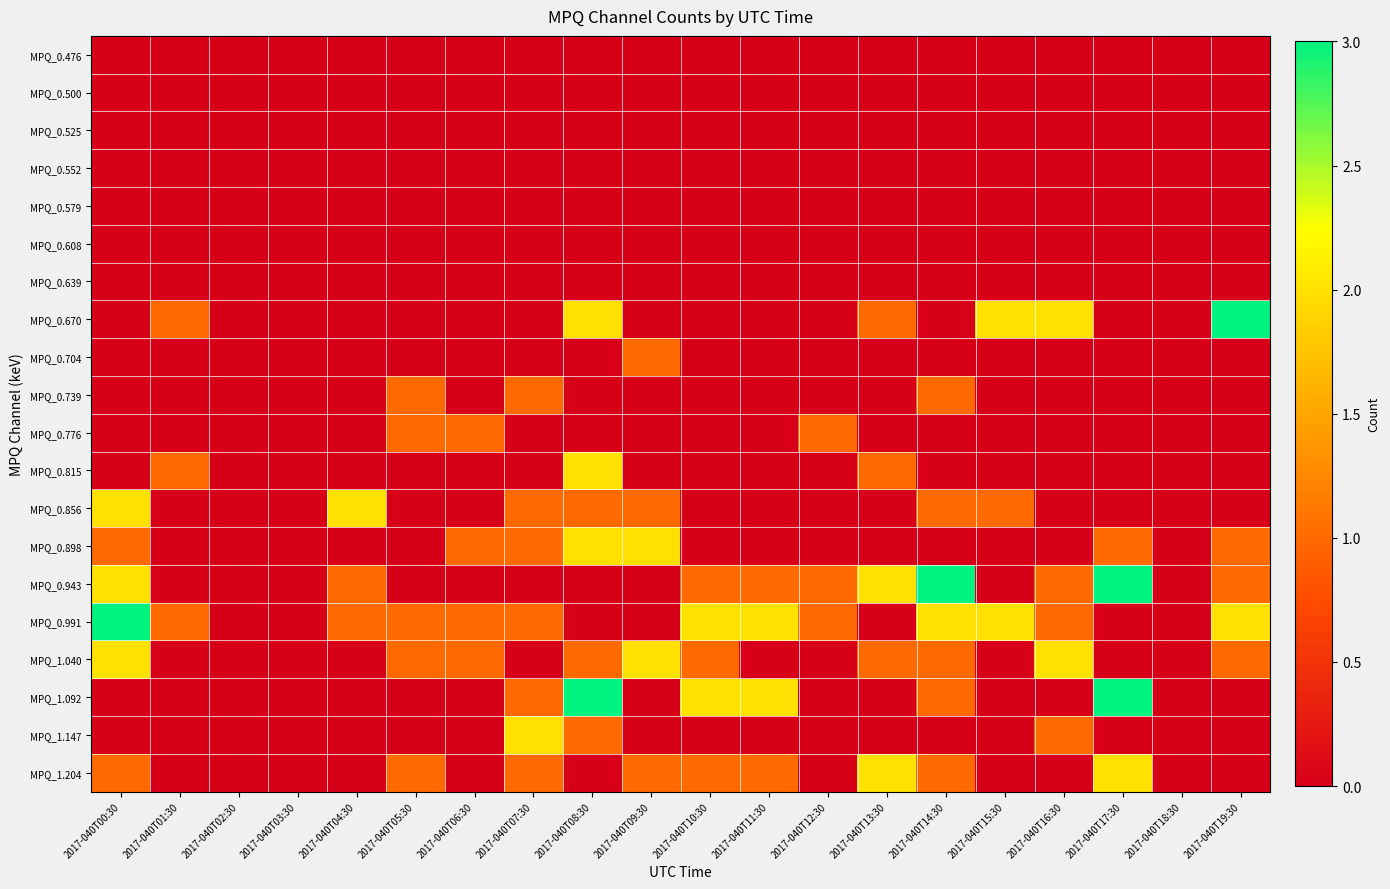

Reading left to right, transcribe all the data shown in this chart.

MPQ_0.476: 2017-040T00:30=0	2017-040T01:30=0	2017-040T02:30=0	2017-040T03:30=0	2017-040T04:30=0	2017-040T05:30=0	2017-040T06:30=0	2017-040T07:30=0	2017-040T08:30=0	2017-040T09:30=0	2017-040T10:30=0	2017-040T11:30=0	2017-040T12:30=0	2017-040T13:30=0	2017-040T14:30=0	2017-040T15:30=0	2017-040T16:30=0	2017-040T17:30=0	2017-040T18:30=0	2017-040T19:30=0
MPQ_0.500: 2017-040T00:30=0	2017-040T01:30=0	2017-040T02:30=0	2017-040T03:30=0	2017-040T04:30=0	2017-040T05:30=0	2017-040T06:30=0	2017-040T07:30=0	2017-040T08:30=0	2017-040T09:30=0	2017-040T10:30=0	2017-040T11:30=0	2017-040T12:30=0	2017-040T13:30=0	2017-040T14:30=0	2017-040T15:30=0	2017-040T16:30=0	2017-040T17:30=0	2017-040T18:30=0	2017-040T19:30=0
MPQ_0.525: 2017-040T00:30=0	2017-040T01:30=0	2017-040T02:30=0	2017-040T03:30=0	2017-040T04:30=0	2017-040T05:30=0	2017-040T06:30=0	2017-040T07:30=0	2017-040T08:30=0	2017-040T09:30=0	2017-040T10:30=0	2017-040T11:30=0	2017-040T12:30=0	2017-040T13:30=0	2017-040T14:30=0	2017-040T15:30=0	2017-040T16:30=0	2017-040T17:30=0	2017-040T18:30=0	2017-040T19:30=0
MPQ_0.552: 2017-040T00:30=0	2017-040T01:30=0	2017-040T02:30=0	2017-040T03:30=0	2017-040T04:30=0	2017-040T05:30=0	2017-040T06:30=0	2017-040T07:30=0	2017-040T08:30=0	2017-040T09:30=0	2017-040T10:30=0	2017-040T11:30=0	2017-040T12:30=0	2017-040T13:30=0	2017-040T14:30=0	2017-040T15:30=0	2017-040T16:30=0	2017-040T17:30=0	2017-040T18:30=0	2017-040T19:30=0
MPQ_0.579: 2017-040T00:30=0	2017-040T01:30=0	2017-040T02:30=0	2017-040T03:30=0	2017-040T04:30=0	2017-040T05:30=0	2017-040T06:30=0	2017-040T07:30=0	2017-040T08:30=0	2017-040T09:30=0	2017-040T10:30=0	2017-040T11:30=0	2017-040T12:30=0	2017-040T13:30=0	2017-040T14:30=0	2017-040T15:30=0	2017-040T16:30=0	2017-040T17:30=0	2017-040T18:30=0	2017-040T19:30=0
MPQ_0.608: 2017-040T00:30=0	2017-040T01:30=0	2017-040T02:30=0	2017-040T03:30=0	2017-040T04:30=0	2017-040T05:30=0	2017-040T06:30=0	2017-040T07:30=0	2017-040T08:30=0	2017-040T09:30=0	2017-040T10:30=0	2017-040T11:30=0	2017-040T12:30=0	2017-040T13:30=0	2017-040T14:30=0	2017-040T15:30=0	2017-040T16:30=0	2017-040T17:30=0	2017-040T18:30=0	2017-040T19:30=0
MPQ_0.639: 2017-040T00:30=0	2017-040T01:30=0	2017-040T02:30=0	2017-040T03:30=0	2017-040T04:30=0	2017-040T05:30=0	2017-040T06:30=0	2017-040T07:30=0	2017-040T08:30=0	2017-040T09:30=0	2017-040T10:30=0	2017-040T11:30=0	2017-040T12:30=0	2017-040T13:30=0	2017-040T14:30=0	2017-040T15:30=0	2017-040T16:30=0	2017-040T17:30=0	2017-040T18:30=0	2017-040T19:30=0
MPQ_0.670: 2017-040T00:30=0	2017-040T01:30=1	2017-040T02:30=0	2017-040T03:30=0	2017-040T04:30=0	2017-040T05:30=0	2017-040T06:30=0	2017-040T07:30=0	2017-040T08:30=2	2017-040T09:30=0	2017-040T10:30=0	2017-040T11:30=0	2017-040T12:30=0	2017-040T13:30=1	2017-040T14:30=0	2017-040T15:30=2	2017-040T16:30=2	2017-040T17:30=0	2017-040T18:30=0	2017-040T19:30=3
MPQ_0.704: 2017-040T00:30=0	2017-040T01:30=0	2017-040T02:30=0	2017-040T03:30=0	2017-040T04:30=0	2017-040T05:30=0	2017-040T06:30=0	2017-040T07:30=0	2017-040T08:30=0	2017-040T09:30=1	2017-040T10:30=0	2017-040T11:30=0	2017-040T12:30=0	2017-040T13:30=0	2017-040T14:30=0	2017-040T15:30=0	2017-040T16:30=0	2017-040T17:30=0	2017-040T18:30=0	2017-040T19:30=0
MPQ_0.739: 2017-040T00:30=0	2017-040T01:30=0	2017-040T02:30=0	2017-040T03:30=0	2017-040T04:30=0	2017-040T05:30=1	2017-040T06:30=0	2017-040T07:30=1	2017-040T08:30=0	2017-040T09:30=0	2017-040T10:30=0	2017-040T11:30=0	2017-040T12:30=0	2017-040T13:30=0	2017-040T14:30=1	2017-040T15:30=0	2017-040T16:30=0	2017-040T17:30=0	2017-040T18:30=0	2017-040T19:30=0
MPQ_0.776: 2017-040T00:30=0	2017-040T01:30=0	2017-040T02:30=0	2017-040T03:30=0	2017-040T04:30=0	2017-040T05:30=1	2017-040T06:30=1	2017-040T07:30=0	2017-040T08:30=0	2017-040T09:30=0	2017-040T10:30=0	2017-040T11:30=0	2017-040T12:30=1	2017-040T13:30=0	2017-040T14:30=0	2017-040T15:30=0	2017-040T16:30=0	2017-040T17:30=0	2017-040T18:30=0	2017-040T19:30=0
MPQ_0.815: 2017-040T00:30=0	2017-040T01:30=1	2017-040T02:30=0	2017-040T03:30=0	2017-040T04:30=0	2017-040T05:30=0	2017-040T06:30=0	2017-040T07:30=0	2017-040T08:30=2	2017-040T09:30=0	2017-040T10:30=0	2017-040T11:30=0	2017-040T12:30=0	2017-040T13:30=1	2017-040T14:30=0	2017-040T15:30=0	2017-040T16:30=0	2017-040T17:30=0	2017-040T18:30=0	2017-040T19:30=0
MPQ_0.856: 2017-040T00:30=2	2017-040T01:30=0	2017-040T02:30=0	2017-040T03:30=0	2017-040T04:30=2	2017-040T05:30=0	2017-040T06:30=0	2017-040T07:30=1	2017-040T08:30=1	2017-040T09:30=1	2017-040T10:30=0	2017-040T11:30=0	2017-040T12:30=0	2017-040T13:30=0	2017-040T14:30=1	2017-040T15:30=1	2017-040T16:30=0	2017-040T17:30=0	2017-040T18:30=0	2017-040T19:30=0
MPQ_0.898: 2017-040T00:30=1	2017-040T01:30=0	2017-040T02:30=0	2017-040T03:30=0	2017-040T04:30=0	2017-040T05:30=0	2017-040T06:30=1	2017-040T07:30=1	2017-040T08:30=2	2017-040T09:30=2	2017-040T10:30=0	2017-040T11:30=0	2017-040T12:30=0	2017-040T13:30=0	2017-040T14:30=0	2017-040T15:30=0	2017-040T16:30=0	2017-040T17:30=1	2017-040T18:30=0	2017-040T19:30=1
MPQ_0.943: 2017-040T00:30=2	2017-040T01:30=0	2017-040T02:30=0	2017-040T03:30=0	2017-040T04:30=1	2017-040T05:30=0	2017-040T06:30=0	2017-040T07:30=0	2017-040T08:30=0	2017-040T09:30=0	2017-040T10:30=1	2017-040T11:30=1	2017-040T12:30=1	2017-040T13:30=2	2017-040T14:30=3	2017-040T15:30=0	2017-040T16:30=1	2017-040T17:30=3	2017-040T18:30=0	2017-040T19:30=1
MPQ_0.991: 2017-040T00:30=3	2017-040T01:30=1	2017-040T02:30=0	2017-040T03:30=0	2017-040T04:30=1	2017-040T05:30=1	2017-040T06:30=1	2017-040T07:30=1	2017-040T08:30=0	2017-040T09:30=0	2017-040T10:30=2	2017-040T11:30=2	2017-040T12:30=1	2017-040T13:30=0	2017-040T14:30=2	2017-040T15:30=2	2017-040T16:30=1	2017-040T17:30=0	2017-040T18:30=0	2017-040T19:30=2
MPQ_1.040: 2017-040T00:30=2	2017-040T01:30=0	2017-040T02:30=0	2017-040T03:30=0	2017-040T04:30=0	2017-040T05:30=1	2017-040T06:30=1	2017-040T07:30=0	2017-040T08:30=1	2017-040T09:30=2	2017-040T10:30=1	2017-040T11:30=0	2017-040T12:30=0	2017-040T13:30=1	2017-040T14:30=1	2017-040T15:30=0	2017-040T16:30=2	2017-040T17:30=0	2017-040T18:30=0	2017-040T19:30=1
MPQ_1.092: 2017-040T00:30=0	2017-040T01:30=0	2017-040T02:30=0	2017-040T03:30=0	2017-040T04:30=0	2017-040T05:30=0	2017-040T06:30=0	2017-040T07:30=1	2017-040T08:30=3	2017-040T09:30=0	2017-040T10:30=2	2017-040T11:30=2	2017-040T12:30=0	2017-040T13:30=0	2017-040T14:30=1	2017-040T15:30=0	2017-040T16:30=0	2017-040T17:30=3	2017-040T18:30=0	2017-040T19:30=0
MPQ_1.147: 2017-040T00:30=0	2017-040T01:30=0	2017-040T02:30=0	2017-040T03:30=0	2017-040T04:30=0	2017-040T05:30=0	2017-040T06:30=0	2017-040T07:30=2	2017-040T08:30=1	2017-040T09:30=0	2017-040T10:30=0	2017-040T11:30=0	2017-040T12:30=0	2017-040T13:30=0	2017-040T14:30=0	2017-040T15:30=0	2017-040T16:30=1	2017-040T17:30=0	2017-040T18:30=0	2017-040T19:30=0
MPQ_1.204: 2017-040T00:30=1	2017-040T01:30=0	2017-040T02:30=0	2017-040T03:30=0	2017-040T04:30=0	2017-040T05:30=1	2017-040T06:30=0	2017-040T07:30=1	2017-040T08:30=0	2017-040T09:30=1	2017-040T10:30=1	2017-040T11:30=1	2017-040T12:30=0	2017-040T13:30=2	2017-040T14:30=1	2017-040T15:30=0	2017-040T16:30=0	2017-040T17:30=2	2017-040T18:30=0	2017-040T19:30=0